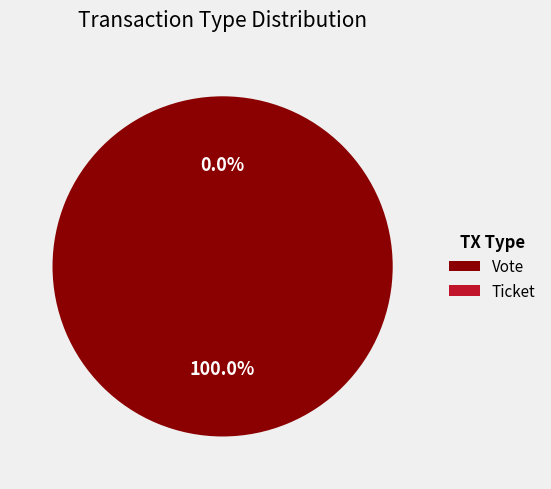

How many segments does this pie chart have?

2